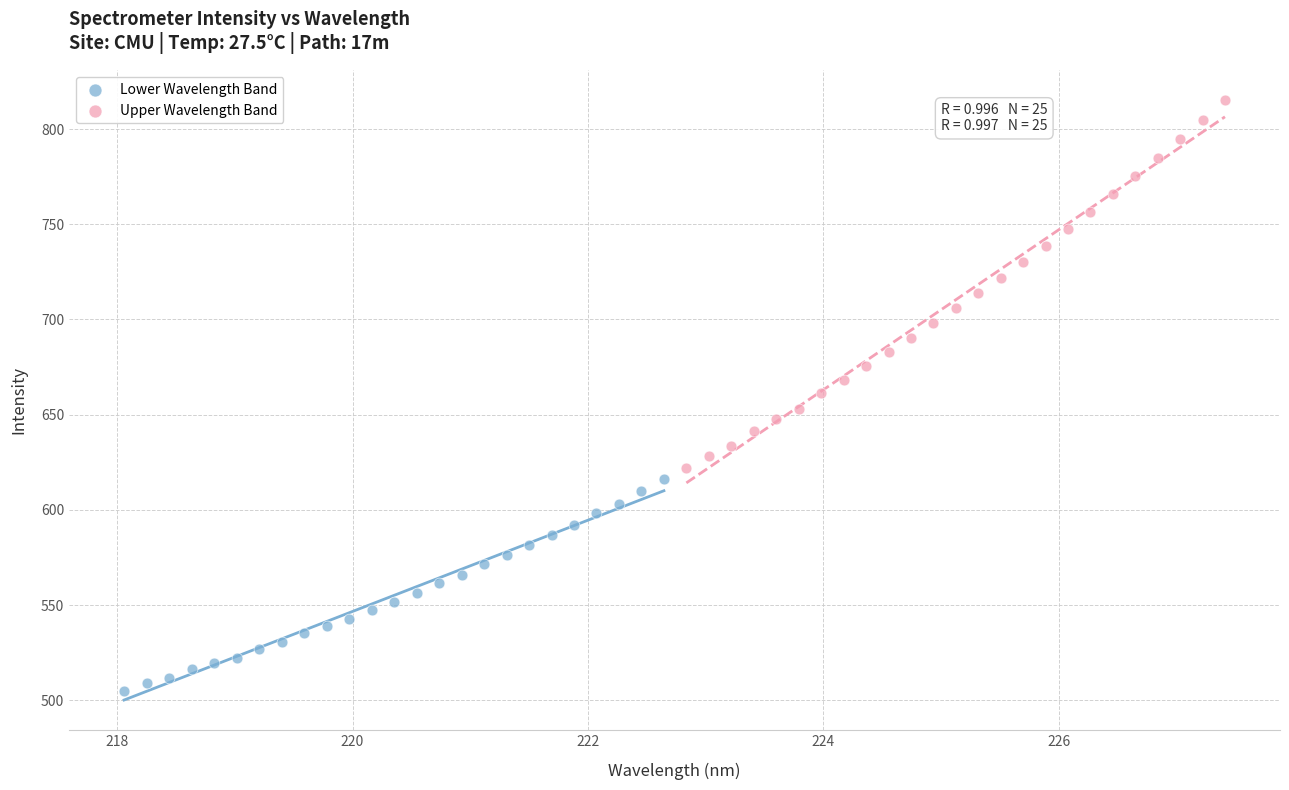

What are all the series names shown in the legend?

Lower Wavelength Band, Upper Wavelength Band